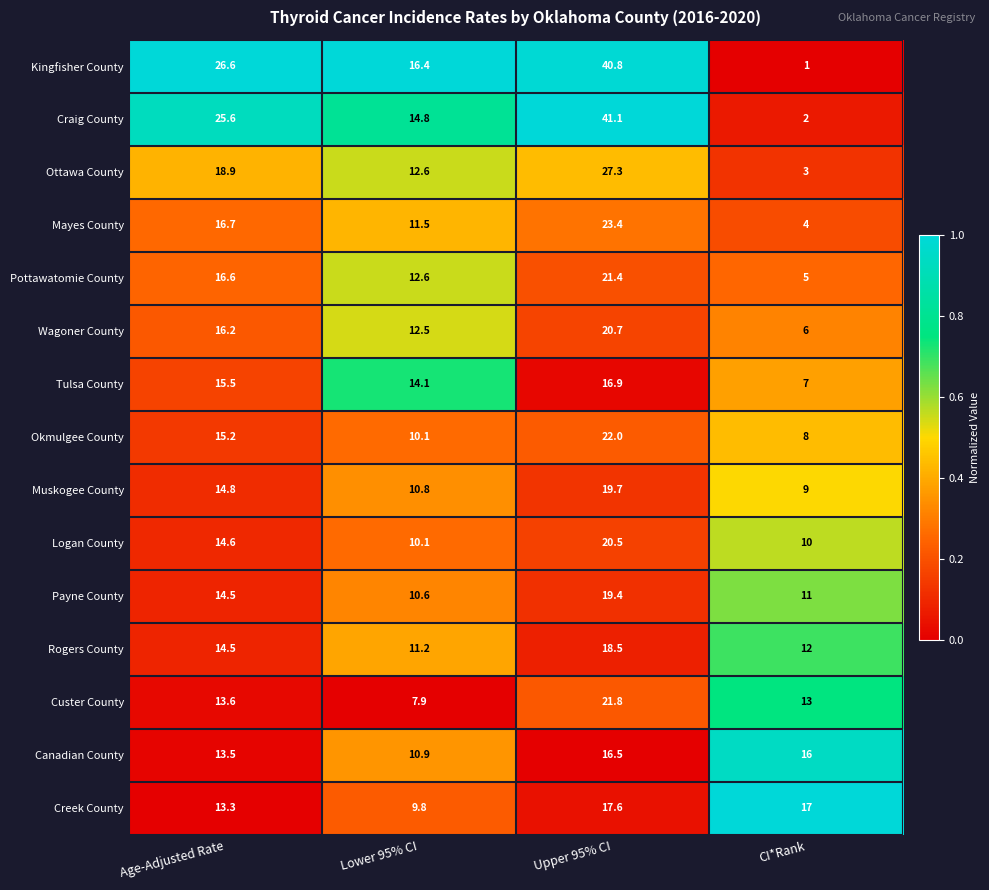

What is the greatest value displayed?

41.1